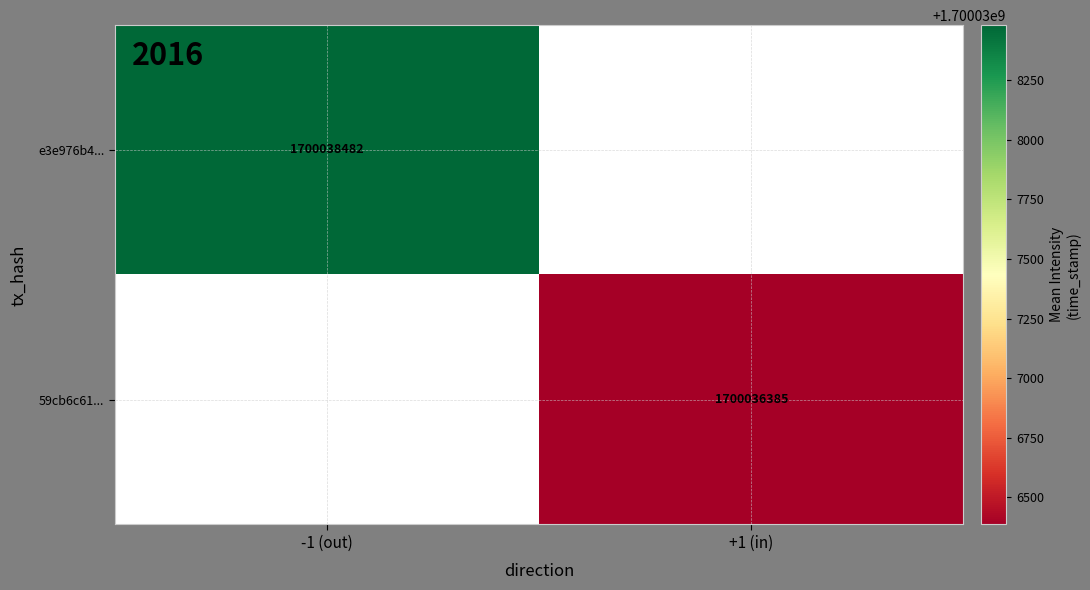

At which category does the chart reach its peak across all series?

-1 (out)